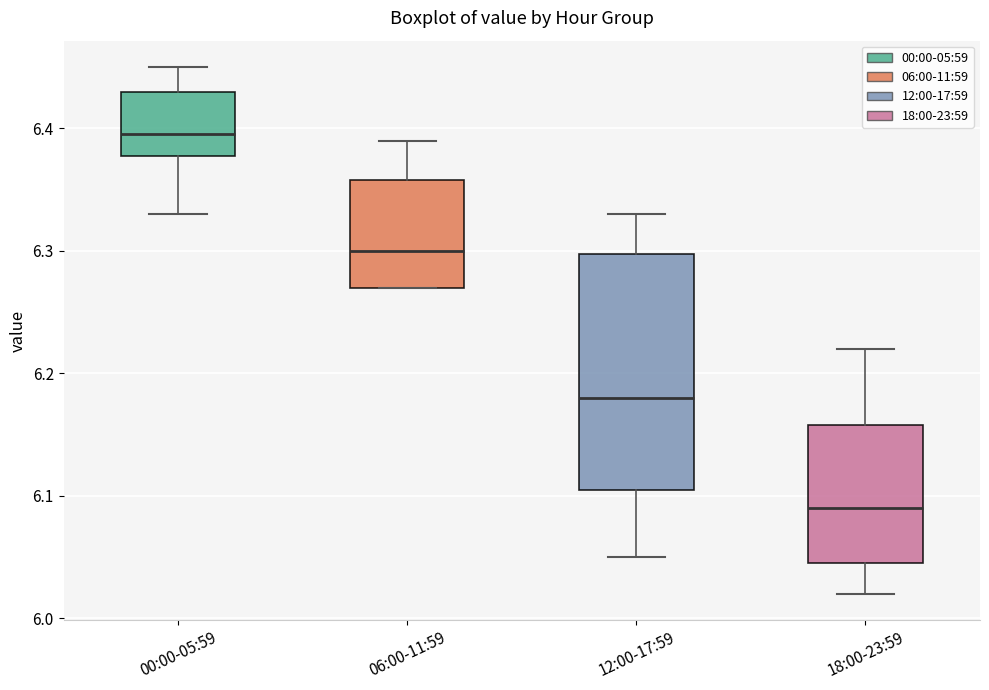

Reading left to right, transcribe this box plot: for each box, give where its median line is, the range the box spans, and where its two whiskers end, as read against the y-axis. The values are not printed on the chart, so give them approximately, as read against the axis.

00:00-05:59: median 6.40, box 6.38 to 6.43, whiskers 6.33 to 6.45
06:00-11:59: median 6.30, box 6.27 to 6.36, whiskers 6.27 to 6.39
12:00-17:59: median 6.18, box 6.11 to 6.30, whiskers 6.05 to 6.33
18:00-23:59: median 6.09, box 6.05 to 6.16, whiskers 6.02 to 6.22